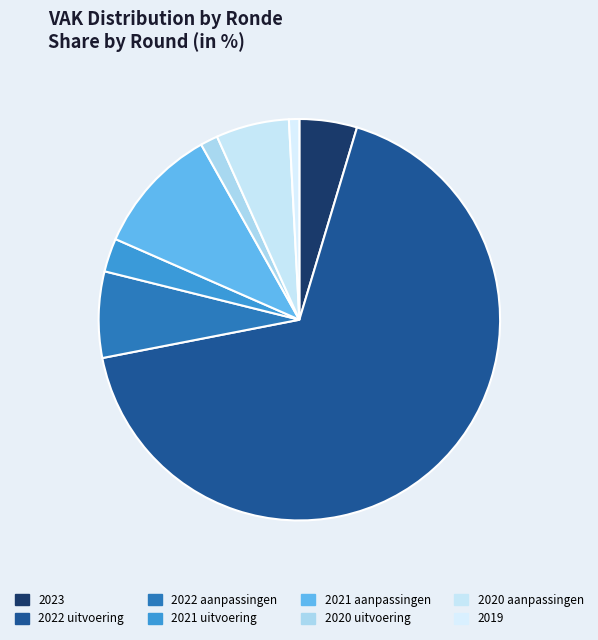

Count the number of slices in the pie.

8